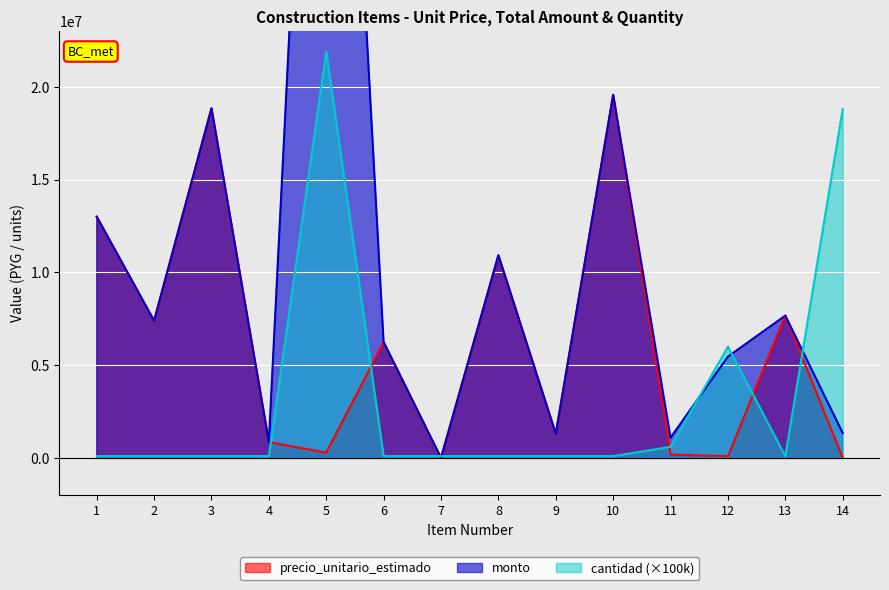

The value of monto at 12 is 7655177. True or false?

False